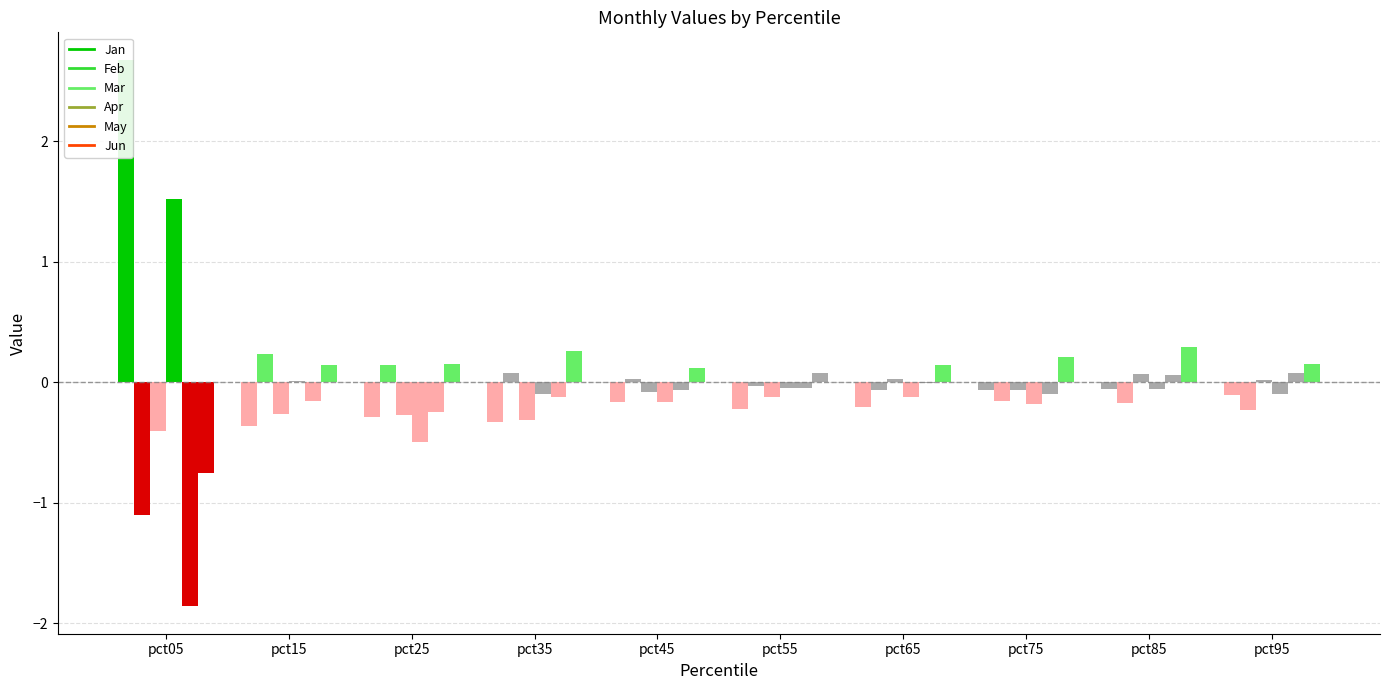

What is the spread (max minus min) of values at pct55?

0.3